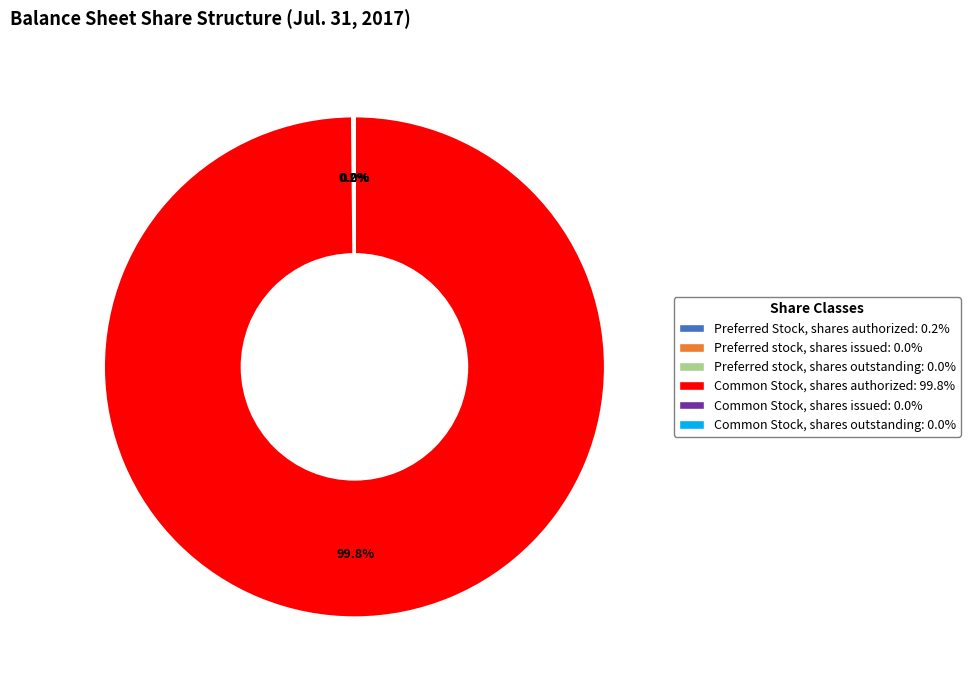

Is there any slice that represents more than half of the pie?

Yes